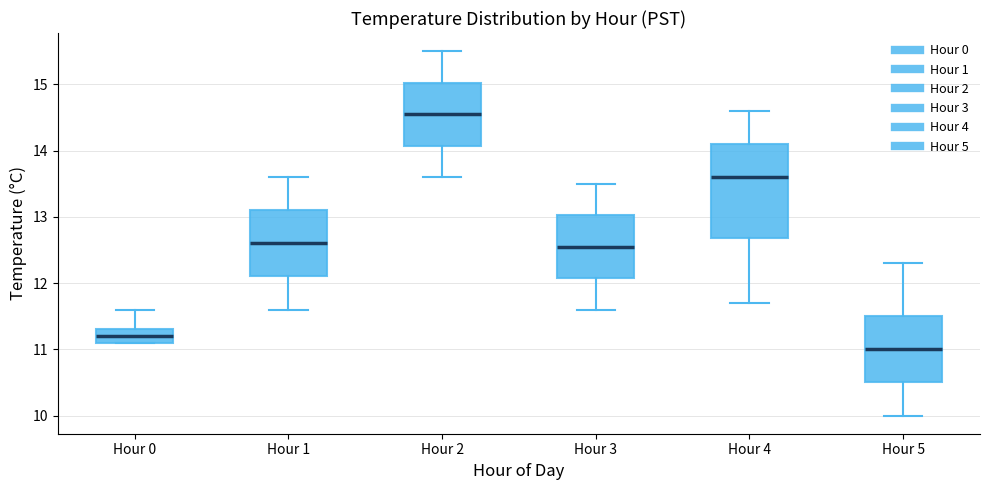

Reading left to right, read every box against the y-axis: the position of its median line, the range the box covers, and the ends of its whiskers. The values are not printed on the chart, so give them approximately, as read against the axis.

Hour 0: median 11.2, box 11.1 to 11.3, whiskers 11.1 to 11.6
Hour 1: median 12.6, box 12.1 to 13.1, whiskers 11.6 to 13.6
Hour 2: median 14.6, box 14.1 to 15.0, whiskers 13.6 to 15.5
Hour 3: median 12.6, box 12.1 to 13.0, whiskers 11.6 to 13.5
Hour 4: median 13.6, box 12.7 to 14.1, whiskers 11.7 to 14.6
Hour 5: median 11.0, box 10.5 to 11.5, whiskers 10.0 to 12.3